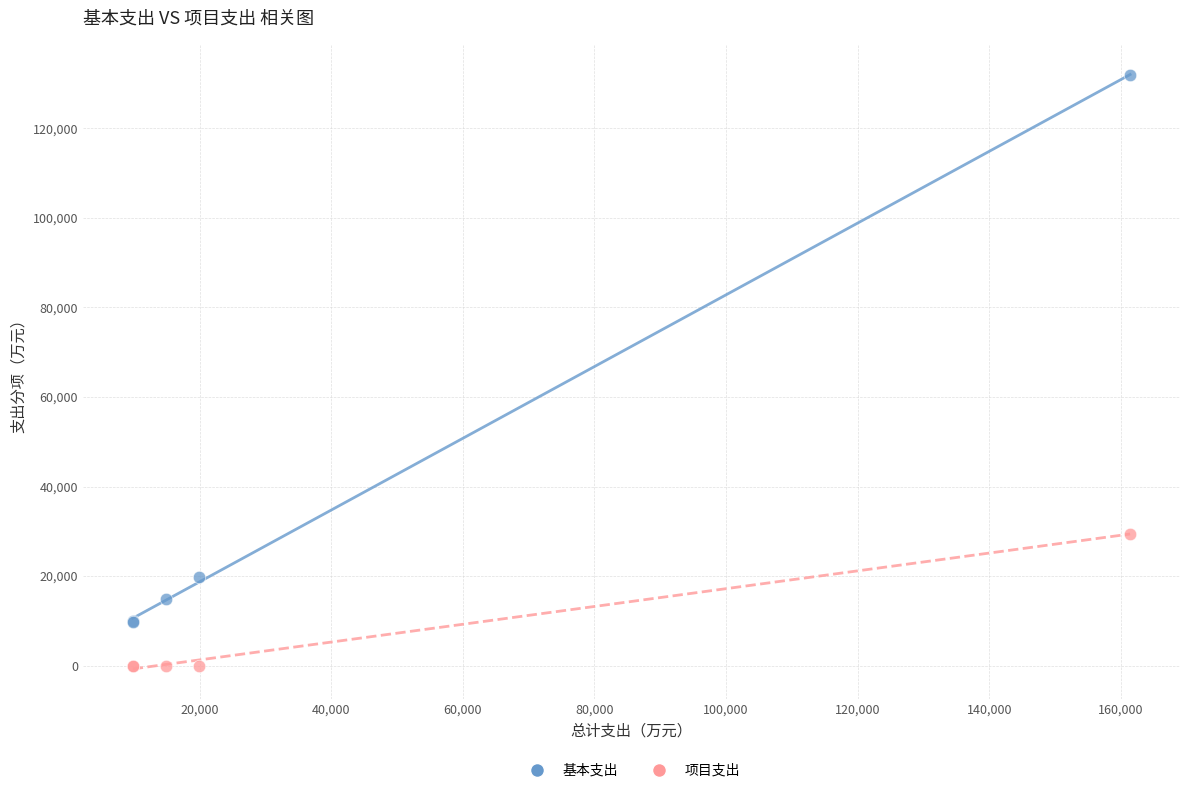

Which series contains the highest Y value?

基本支出